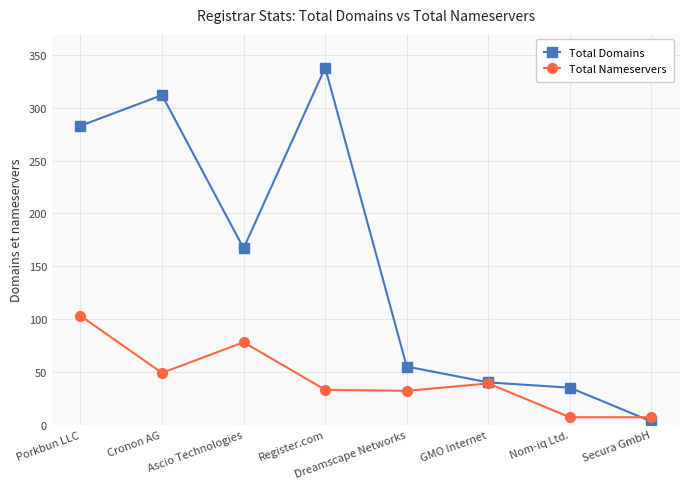

What is the smallest value displayed?

3